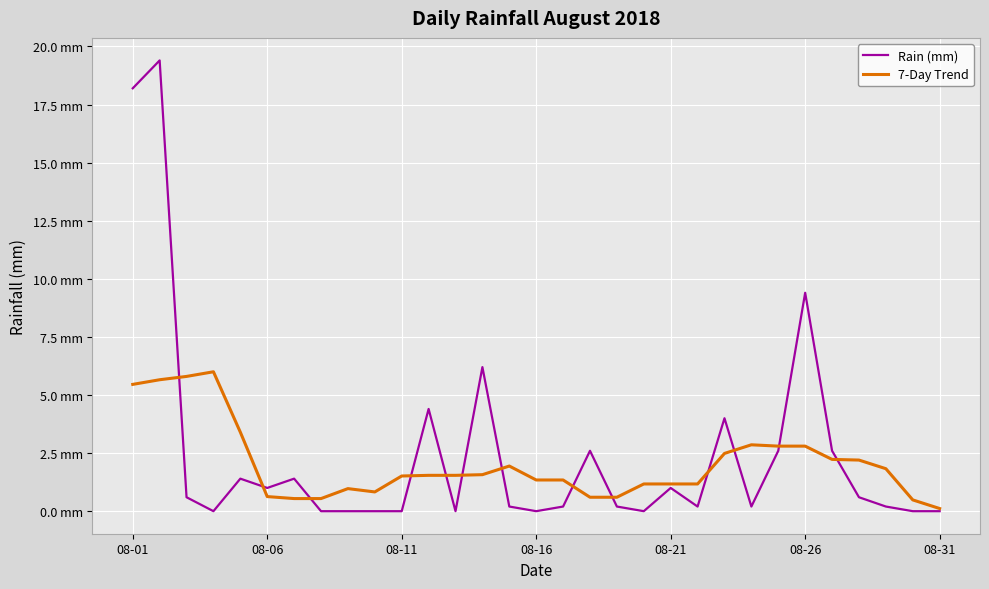

What is the difference between the second highest and second lowest values in the 7-Day Trend series?

5.3